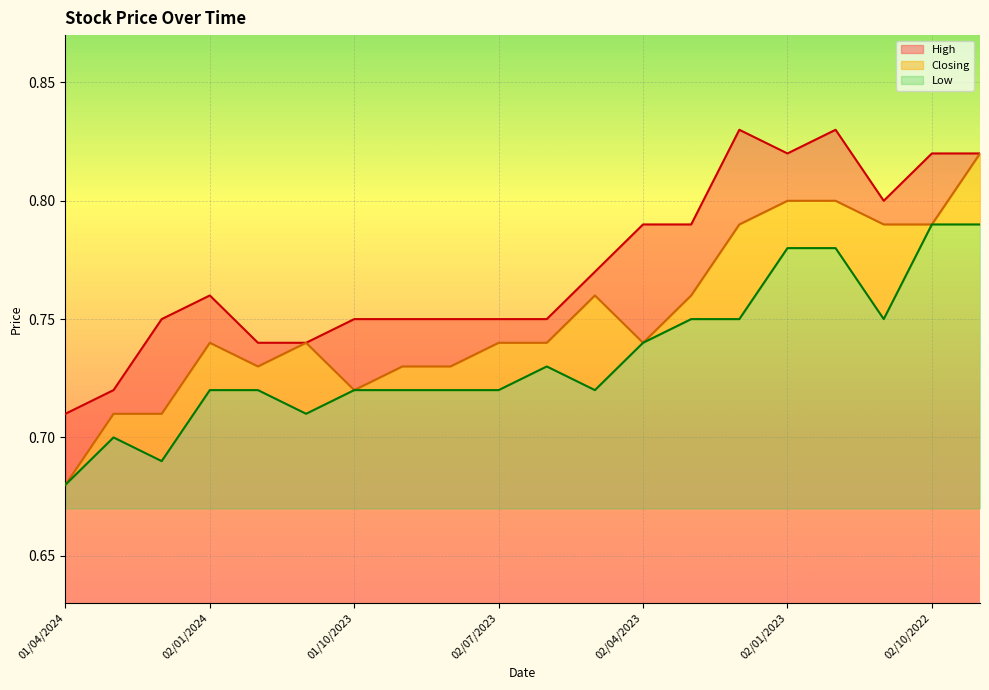

What is the average value of the High series?

0.8